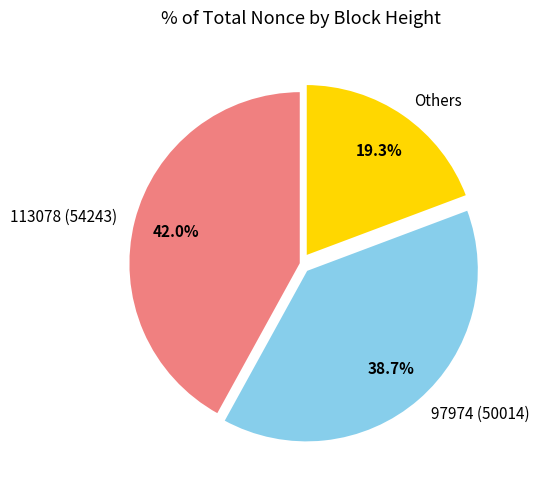

Which slice is the smallest?

Others